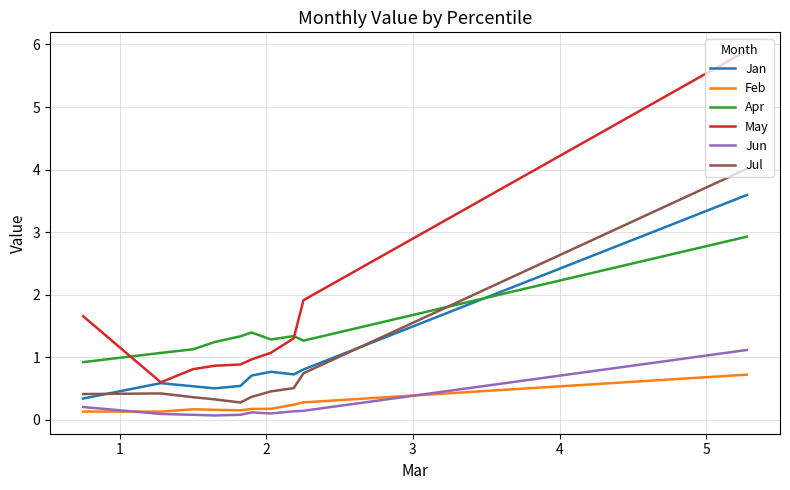

What is the average value of the Apr series?

1.4